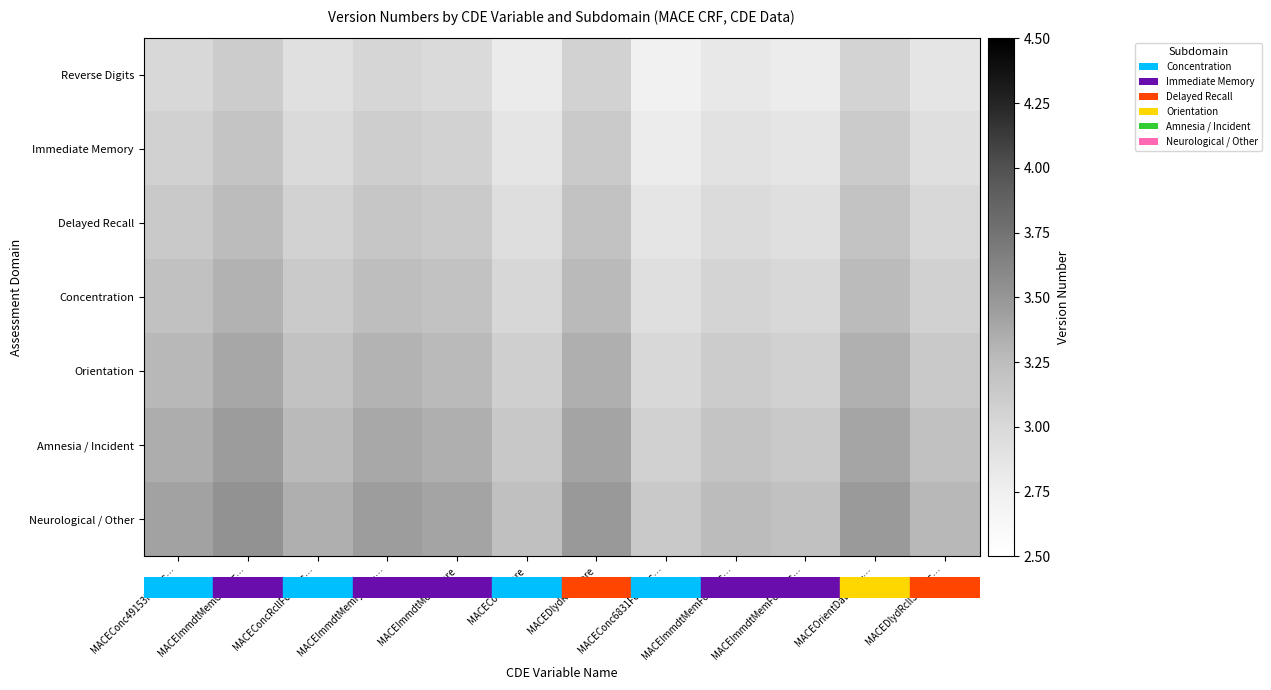

At how many categories does at least one series exceed 3?

12